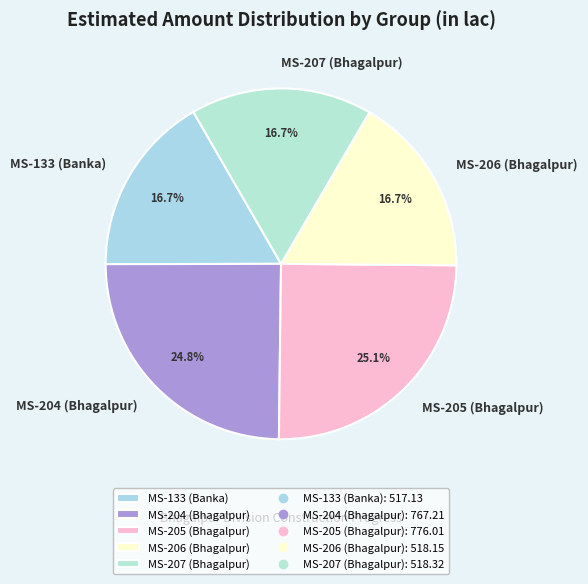

The MS-133 (Banka) slice represents 17% of the pie. True or false?

True